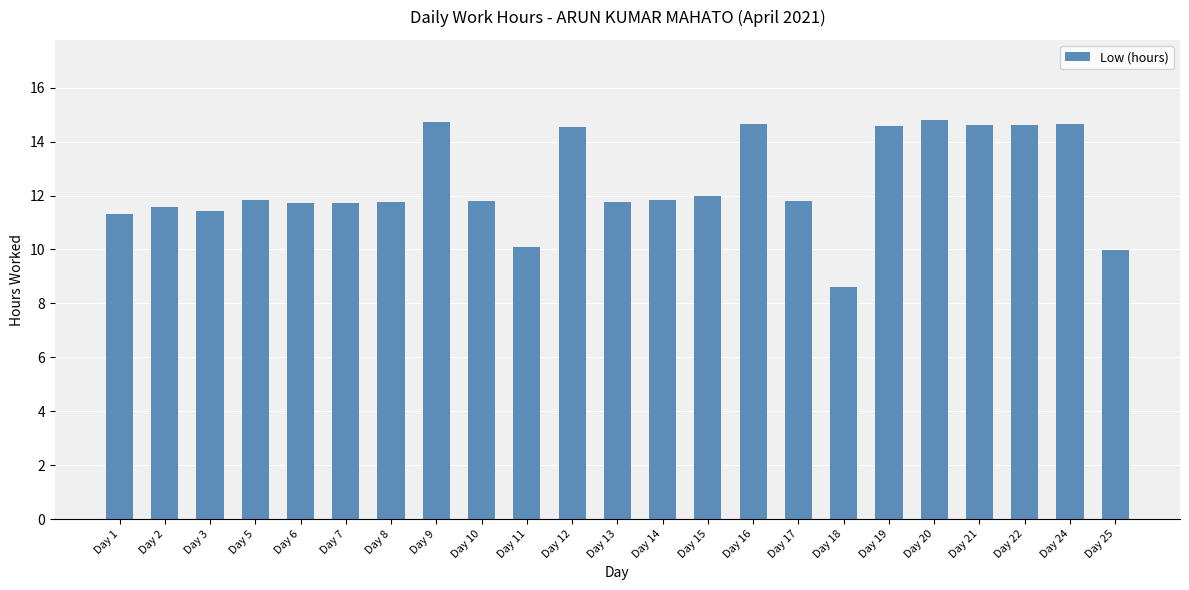

What is the value of the 18th bar from the left?

14.6